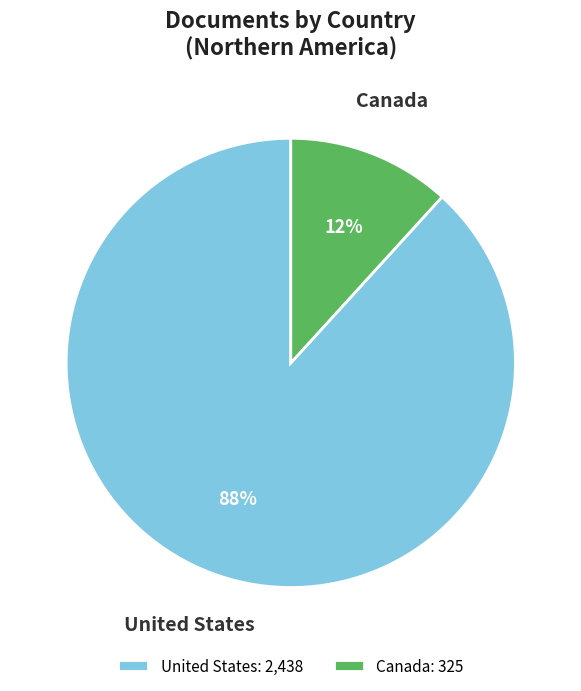

Between Canada and United States, which is larger?

United States